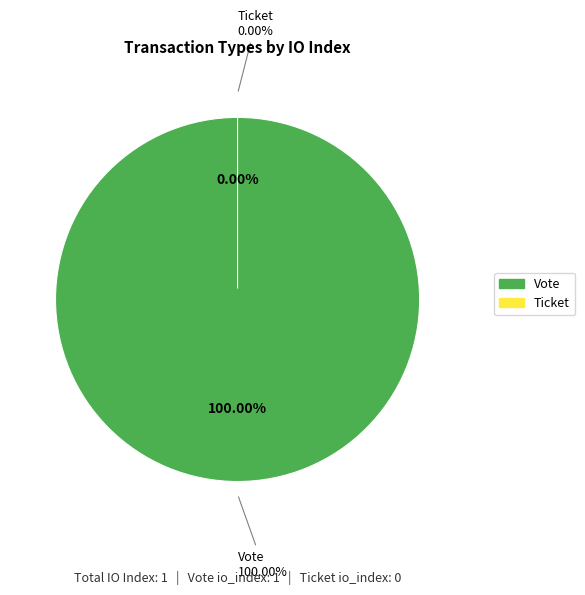

Rank the categories by value from highest to lowest.

Vote, Ticket